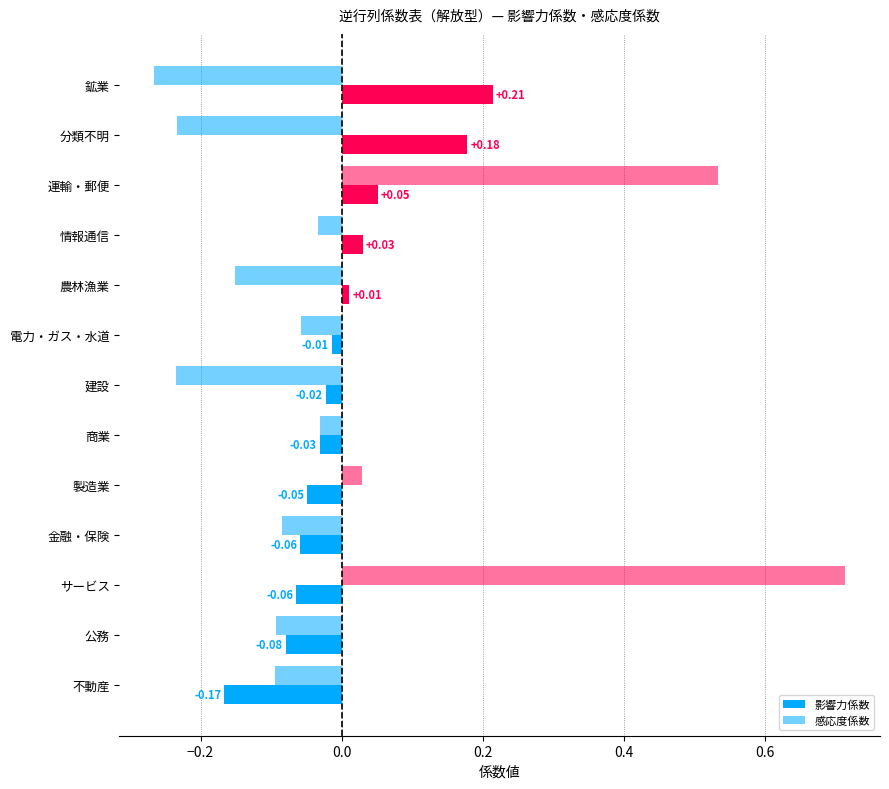

How many bars are there in total?

26